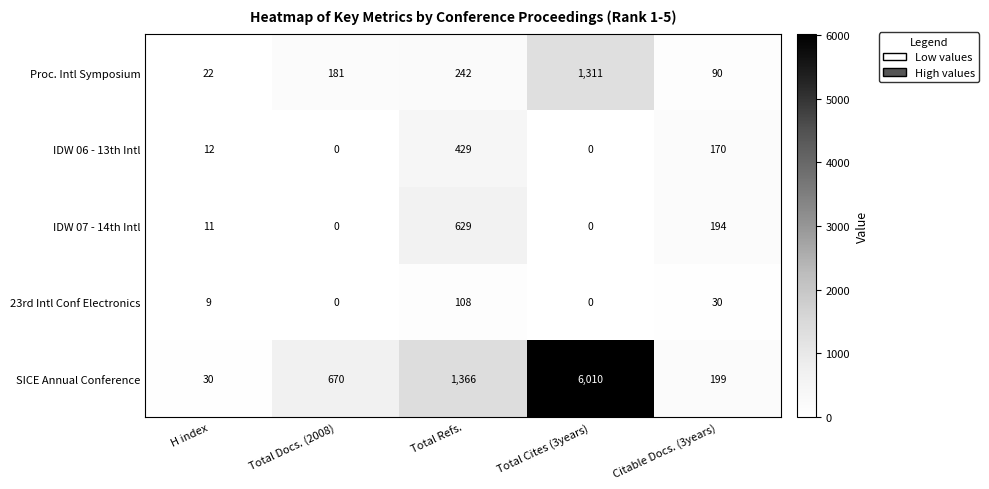

The Proc. Intl Symposium series shows 57 at Citable Docs. (3years). True or false?

False